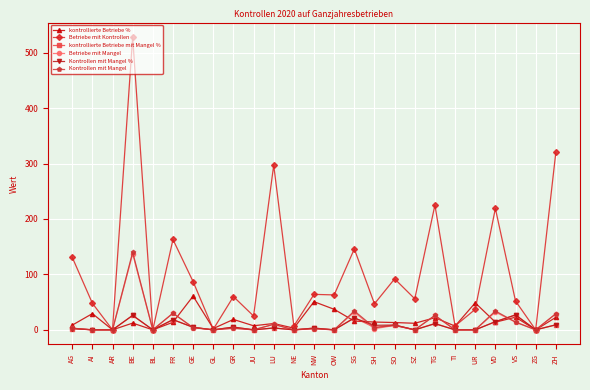

What are all the series names shown in the legend?

kontrollierte Betriebe %, Betriebe mit Kontrollen, kontrollierte Betriebe mit Mangel %, Betriebe mit Mangel, Kontrollen mit Mangel %, Kontrollen mit Mangel